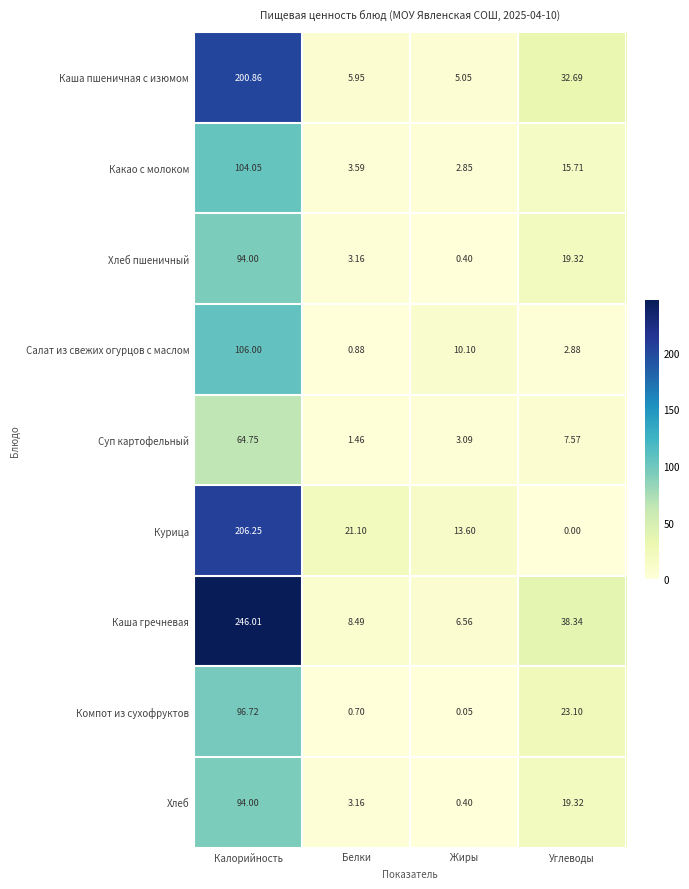

At which label does Салат из свежих огурцов с маслом reach its minimum?

Белки